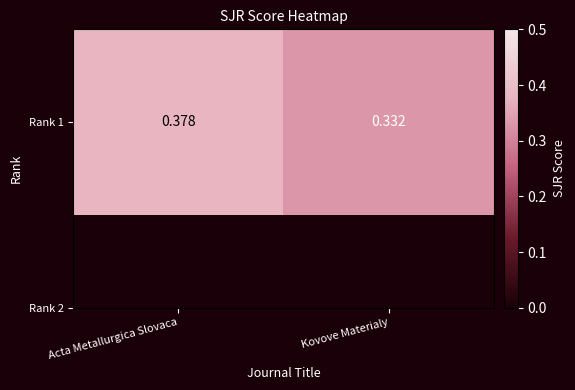

Reading left to right, transcribe all the data shown in this chart.

Acta Metallurgica Slovaca=0.4	Kovove Materialy=0.3